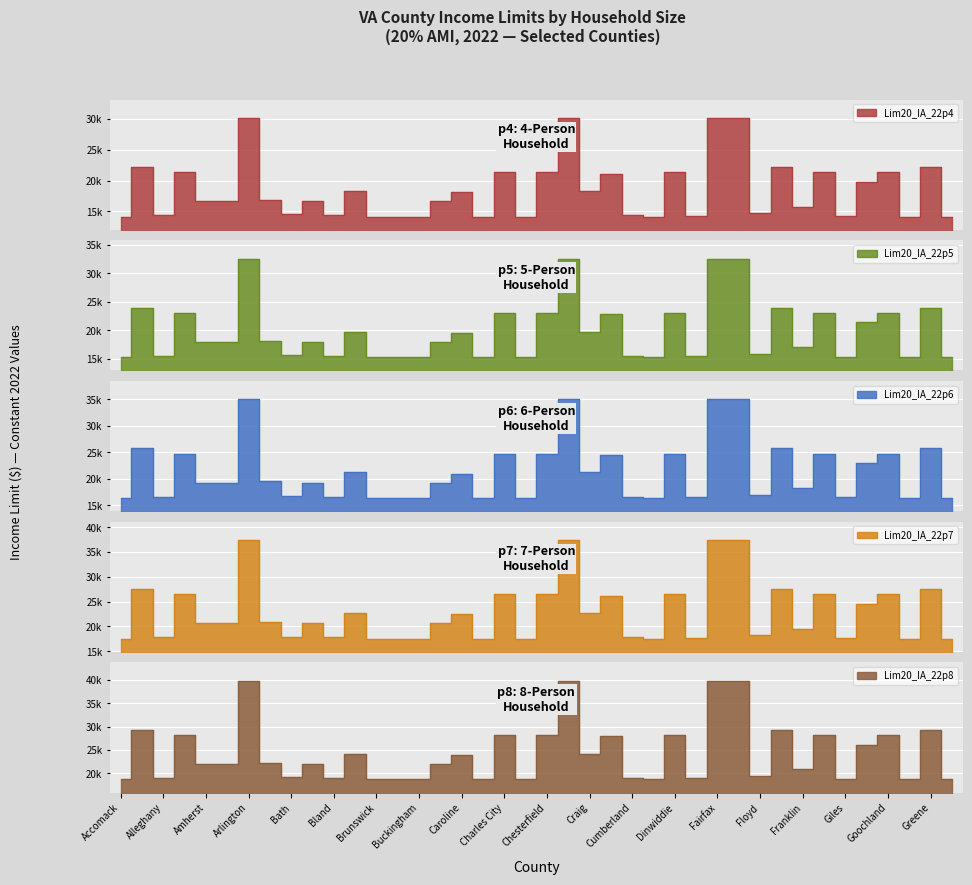

What is the sum of the Lim20_IA_22p5 values at Campbell and Craig?

37700